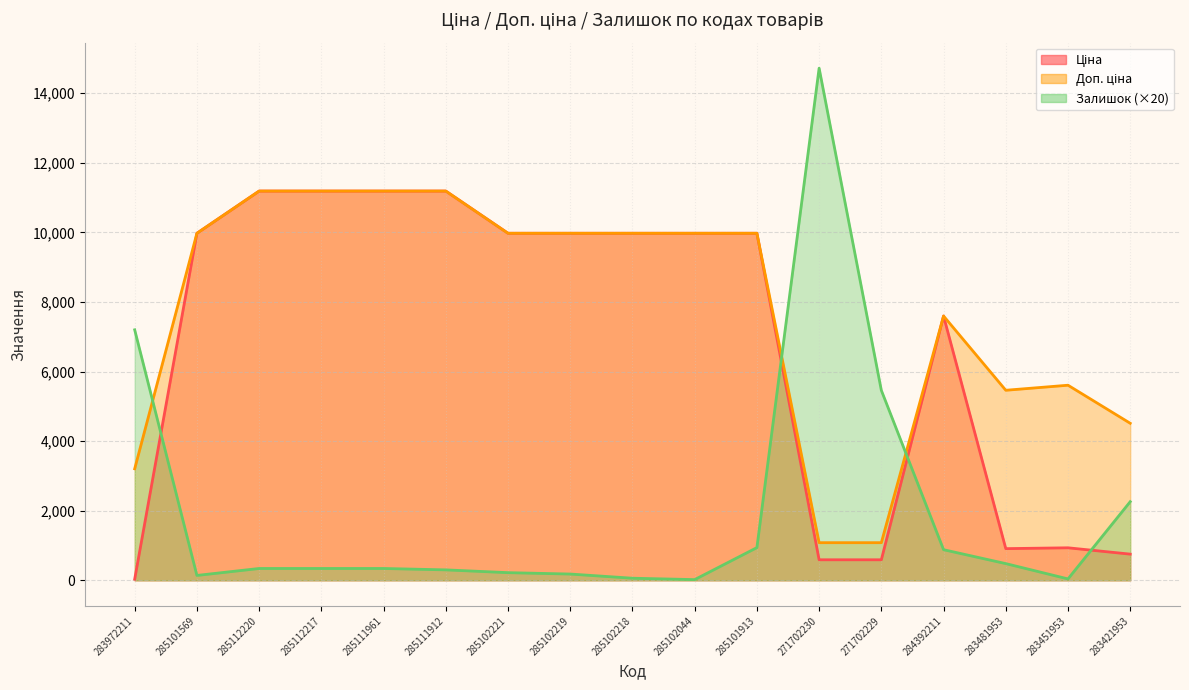

Reading right to left, what are all the values shown in this chart?

Ціна: 283421953=752.2	283451953=934.5	283481953=910.4	284392211=7596.5	271702229=589.9	271702230=589.9	285101913=9975.0	285102044=9975.0	285102218=9975.0	285102219=9975.0	285102221=9975.0	285111912=11188.2	285111961=11188.2	285112217=11188.2	285112220=11188.2	285101569=9975.0	283972211=32.0
Доп. ціна: 283421953=4513.3	283451953=5607.2	283481953=5462.3	284392211=7596.5	271702229=1081.7	271702230=1081.7	285101913=9975.0	285102044=9975.0	285102218=9975.0	285102219=9975.0	285102221=9975.0	285111912=11188.2	285111961=11188.2	285112217=11188.2	285112220=11188.2	285101569=9975.0	283972211=3205.0
Залишок: 283421953=2260.0	283451953=40.0	283481953=480.0	284392211=880.0	271702229=5460.0	271702230=14720.0	285101913=940.0	285102044=20.0	285102218=60.0	285102219=180.0	285102221=220.0	285111912=300.0	285111961=340.0	285112217=340.0	285112220=340.0	285101569=140.0	283972211=7200.0